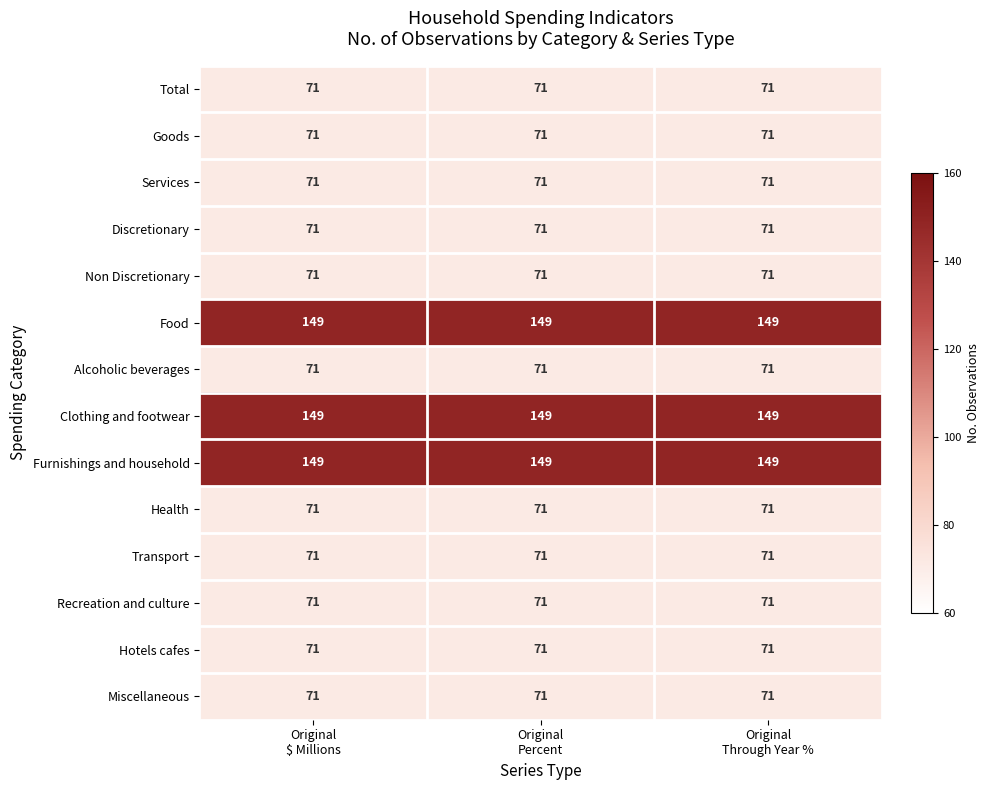

What is the average value of the Health series?

71